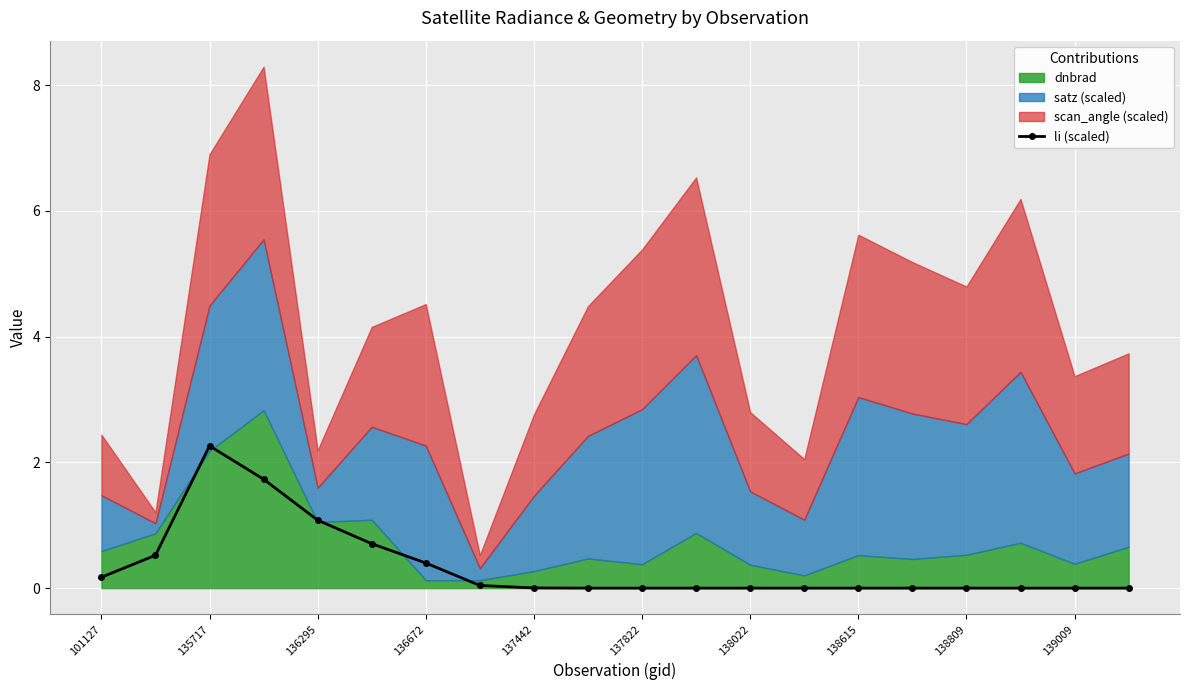

True or false: li (scaled) has more than 0 points higher than both neighbors.

True